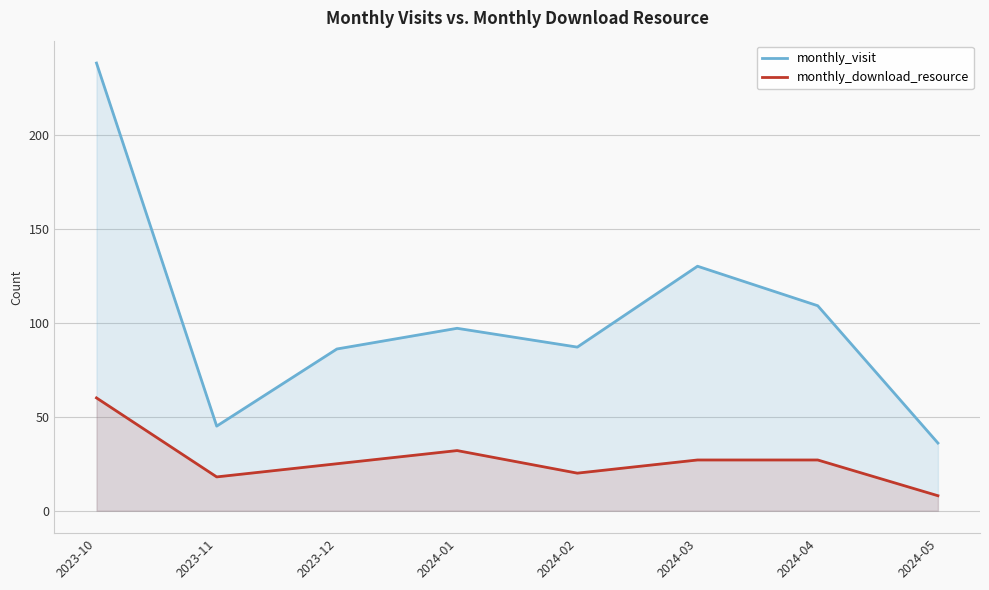

Reading left to right, extract all data points from this chart.

monthly_visit: 238	45	86	97	87	130	109	36
monthly_download_resource: 60	18	25	32	20	27	27	8